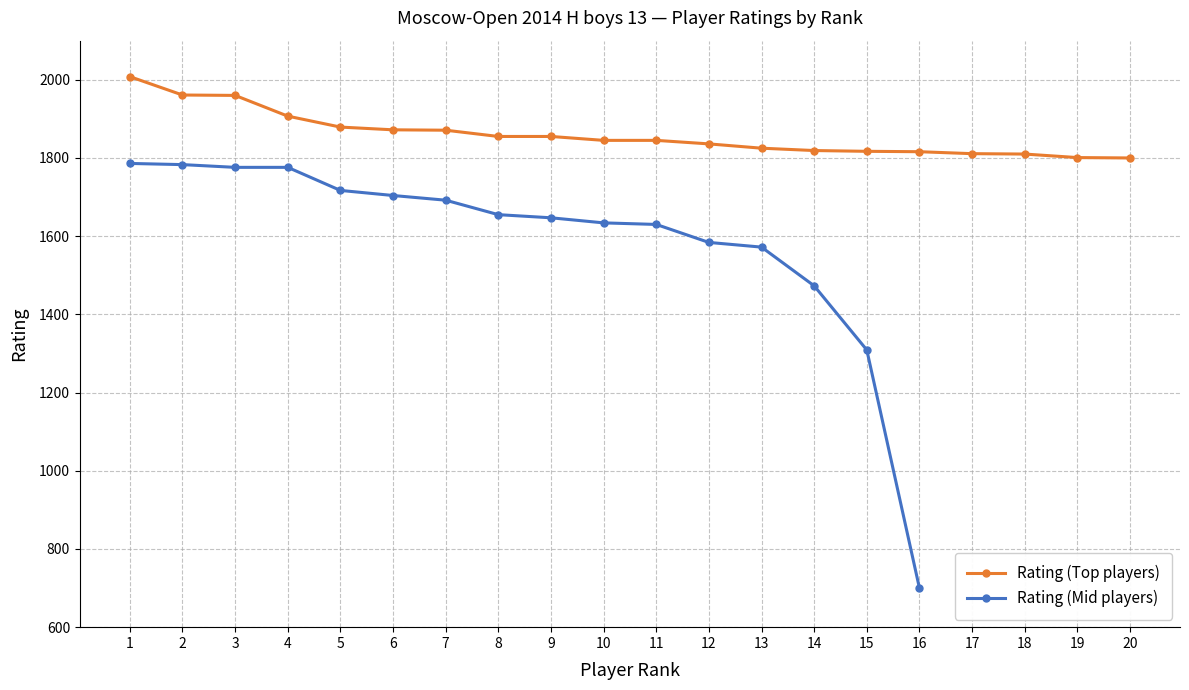

What is the value of the Rating (Top players) point at the 10th from the left?

1845